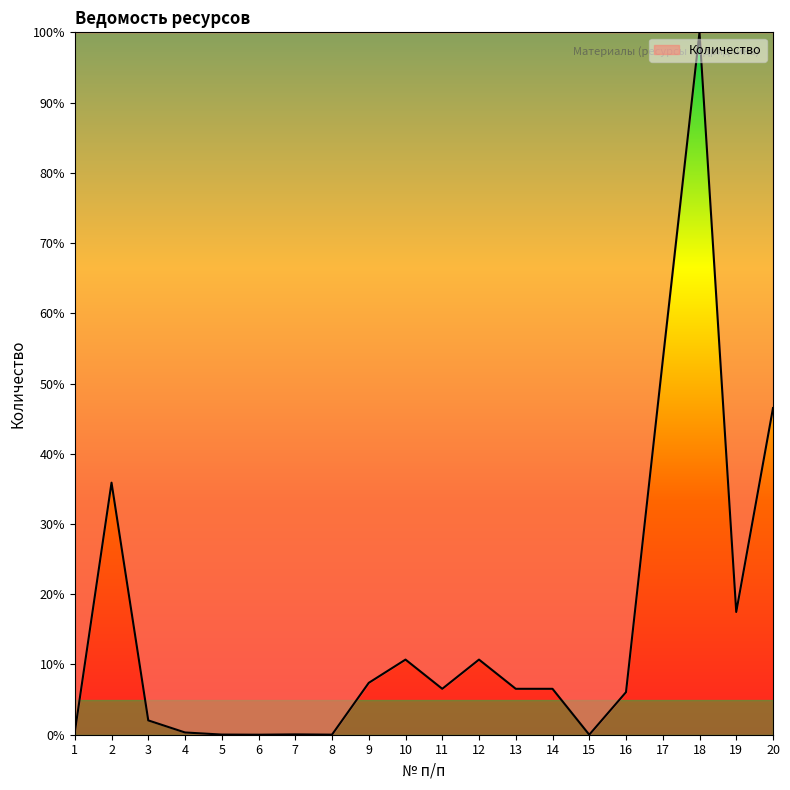

What is the sum of the values at 10 and 6?

10.7